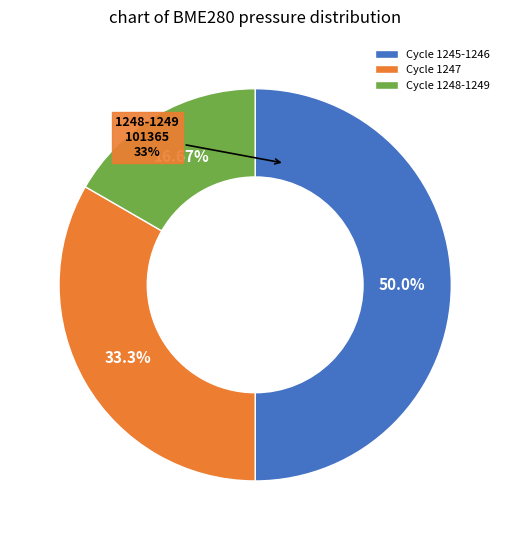

Does any single category account for the majority?

No